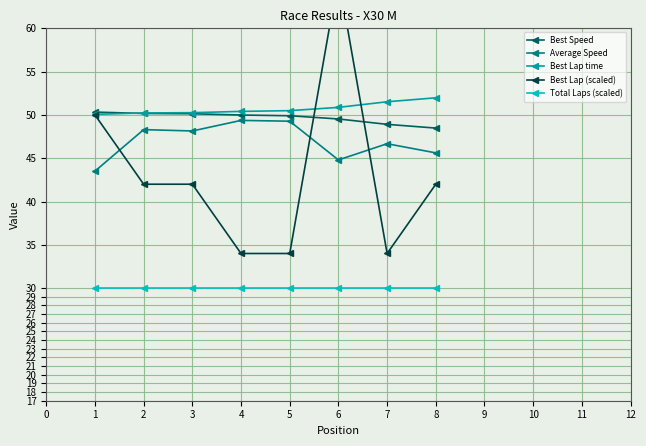

At how many categories does at least one series exceed 34?

8